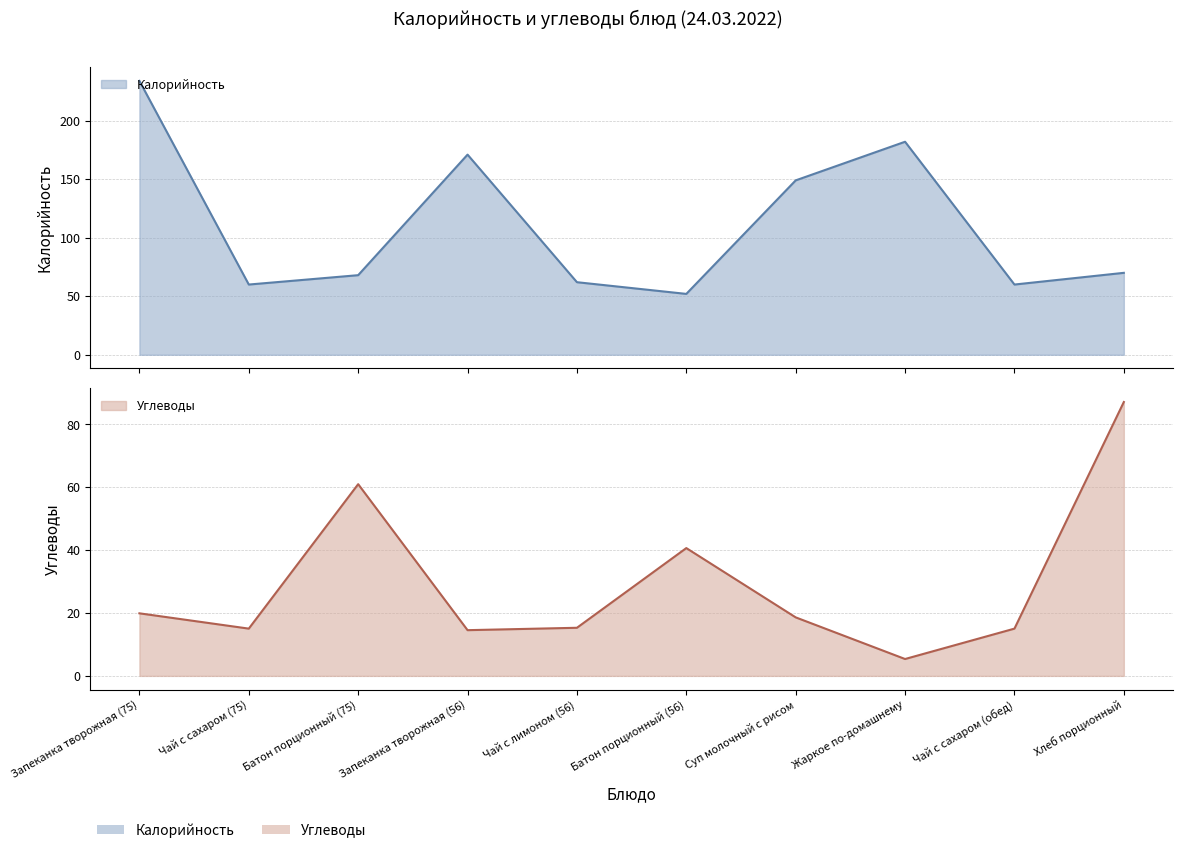

At which category is the sum across all series the highest?

Запеканка творожная (75)